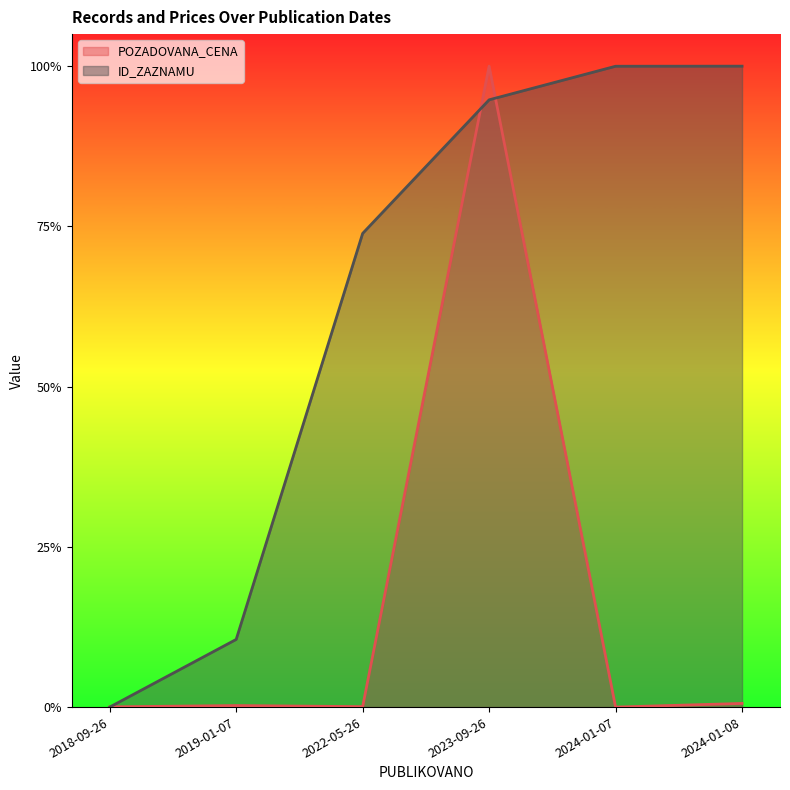

The value of POZADOVANA_CENA at 2023-09-26 is 0.3. True or false?

False